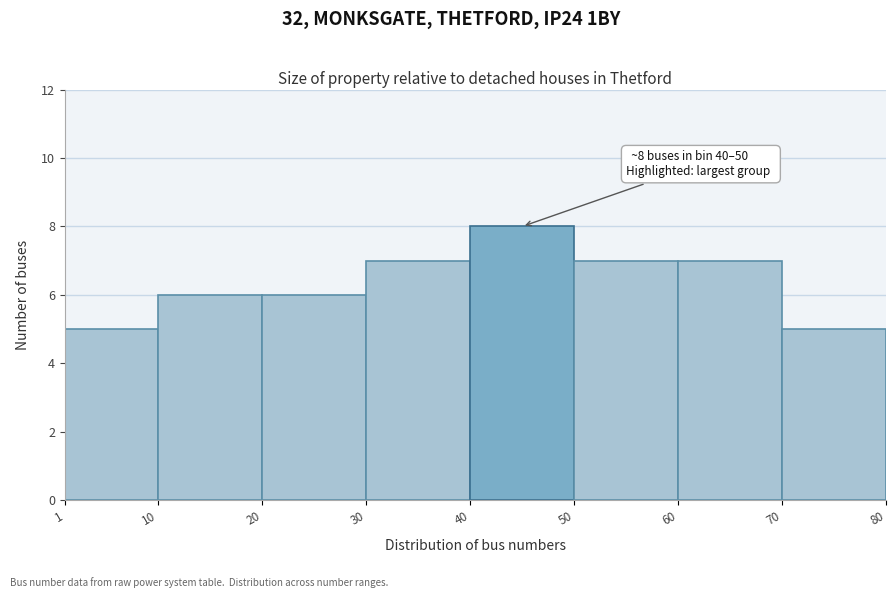

Which range on the x-axis has the tallest bar?

40 to 50